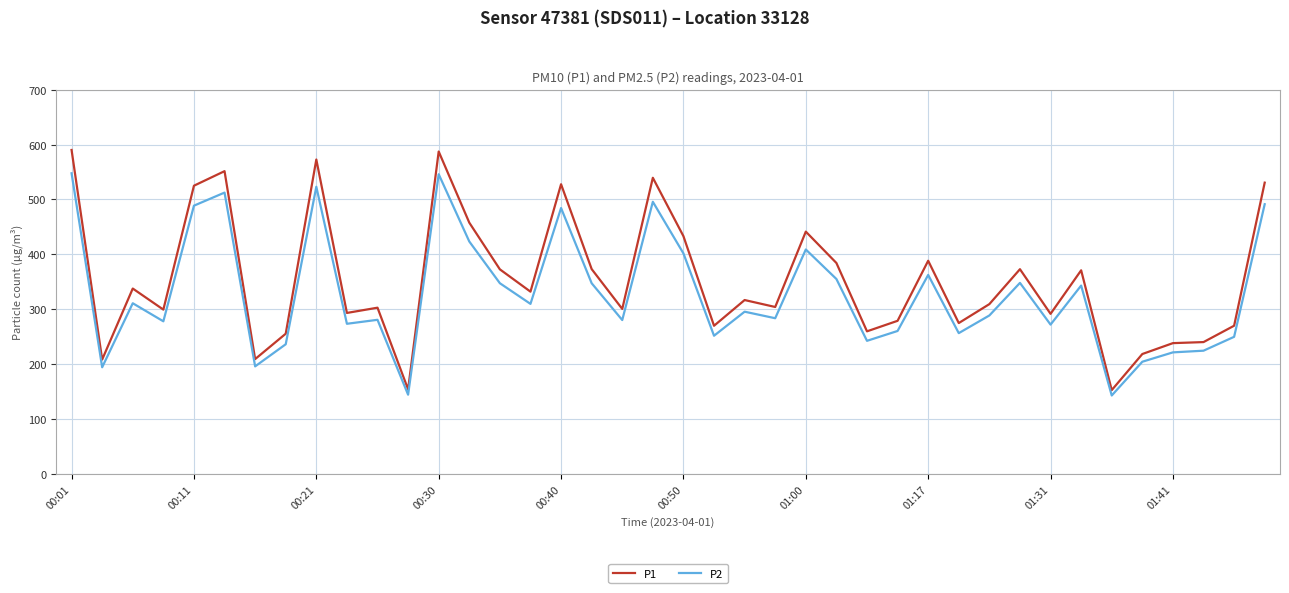

True or false: P2 and P1 intersect in this chart.

False